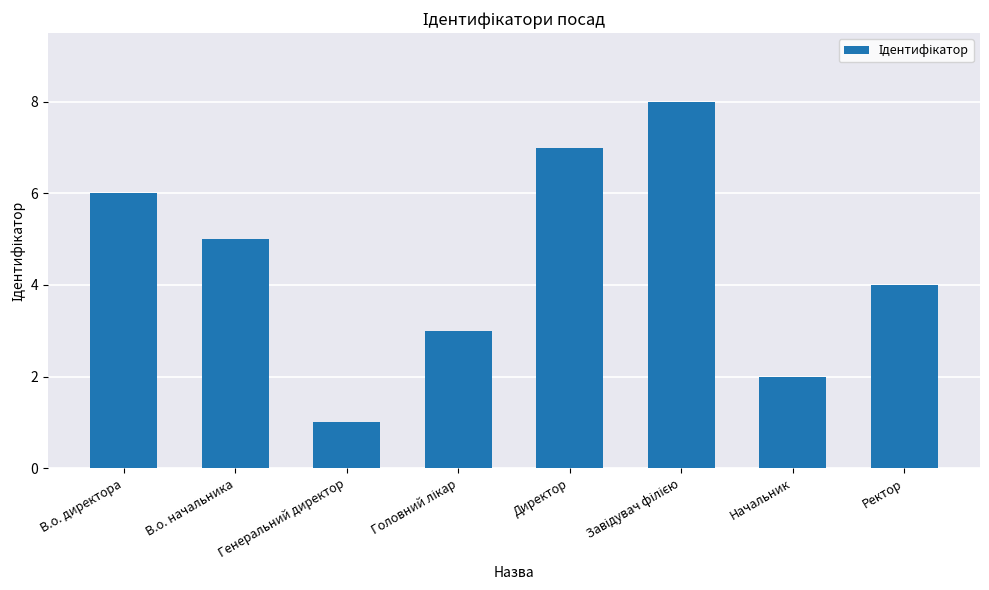

The chart shows a value of 3 at Начальник. True or false?

False